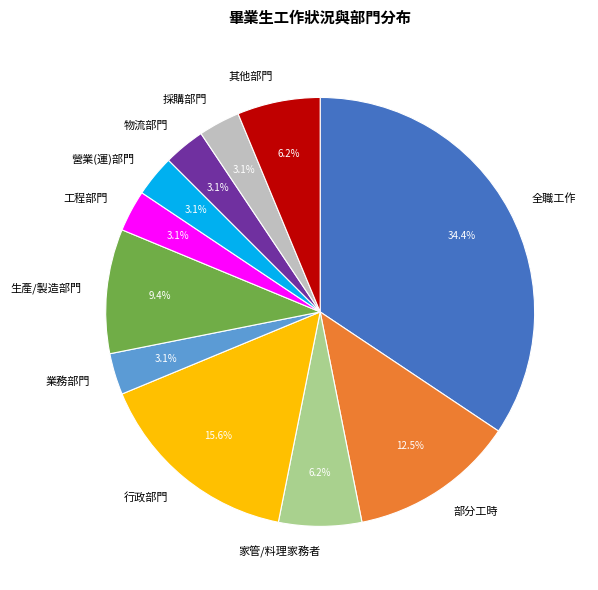

To the nearest percent, what percentage of the pie is 物流部門?

3%